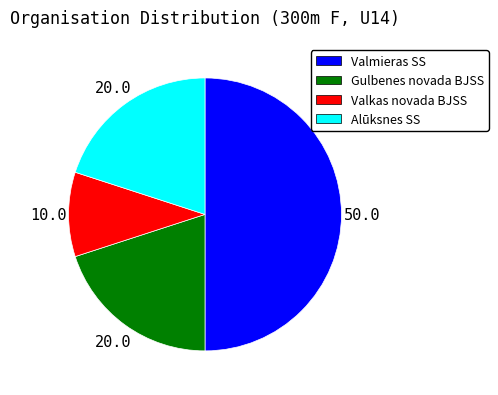

True or false: Valmieras SS accounts for 50% of the total.

True